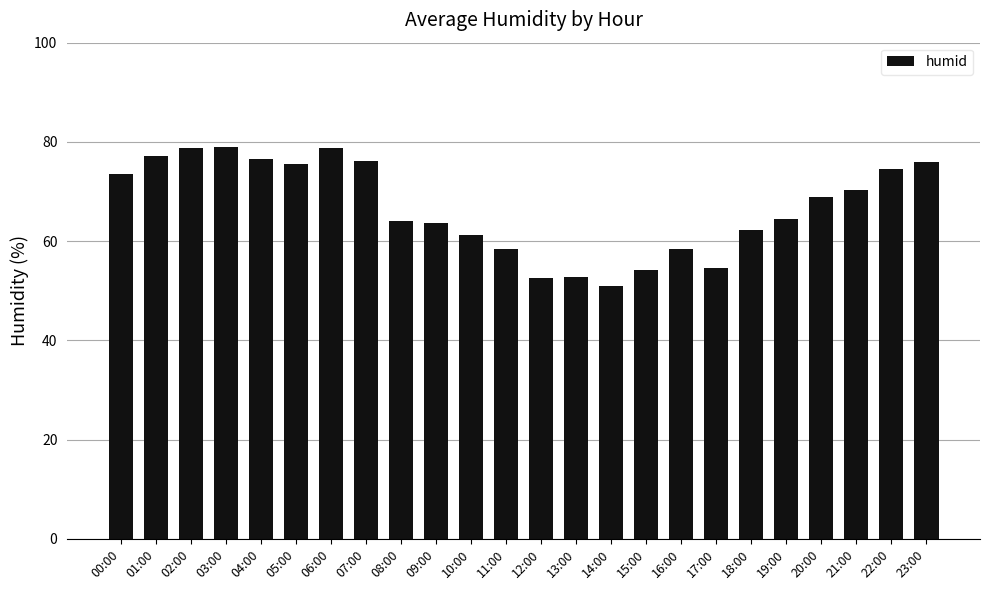

What is the difference between the values at 19:00 and 07:00?

11.8